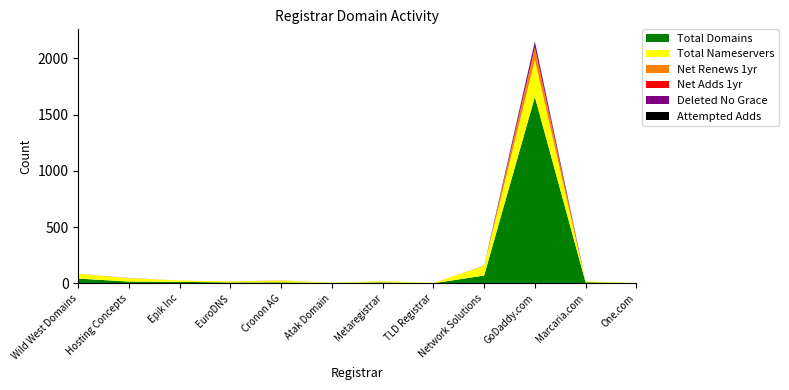

Reading left to right, list all the values displayed in this chart.

total-domains: Wild West Domains=43	Hosting Concepts=16	Epik Inc=14	EuroDNS=8	Cronon AG=9	Atak Domain=4	Metaregistrar=9	TLD Registrar=1	Network Solutions=70	GoDaddy.com=1658	Marcaria.com=10	One.com=2
total-nameservers: Wild West Domains=42	Hosting Concepts=30	Epik Inc=12	EuroDNS=10	Cronon AG=16	Atak Domain=2	Metaregistrar=10	TLD Registrar=3	Network Solutions=84	GoDaddy.com=329	Marcaria.com=8	One.com=2
net-renews-1-yr: Wild West Domains=1	Hosting Concepts=1	Epik Inc=0	EuroDNS=0	Cronon AG=2	Atak Domain=0	Metaregistrar=0	TLD Registrar=0	Network Solutions=2	GoDaddy.com=107	Marcaria.com=0	One.com=0
net-adds-1-yr: Wild West Domains=0	Hosting Concepts=0	Epik Inc=0	EuroDNS=0	Cronon AG=0	Atak Domain=0	Metaregistrar=0	TLD Registrar=0	Network Solutions=0	GoDaddy.com=5	Marcaria.com=0	One.com=0
deleted-domains-nograce: Wild West Domains=0	Hosting Concepts=1	Epik Inc=0	EuroDNS=0	Cronon AG=0	Atak Domain=0	Metaregistrar=0	TLD Registrar=0	Network Solutions=1	GoDaddy.com=46	Marcaria.com=0	One.com=0
attempted-adds: Wild West Domains=0	Hosting Concepts=0	Epik Inc=0	EuroDNS=0	Cronon AG=0	Atak Domain=0	Metaregistrar=0	TLD Registrar=0	Network Solutions=0	GoDaddy.com=6	Marcaria.com=0	One.com=0